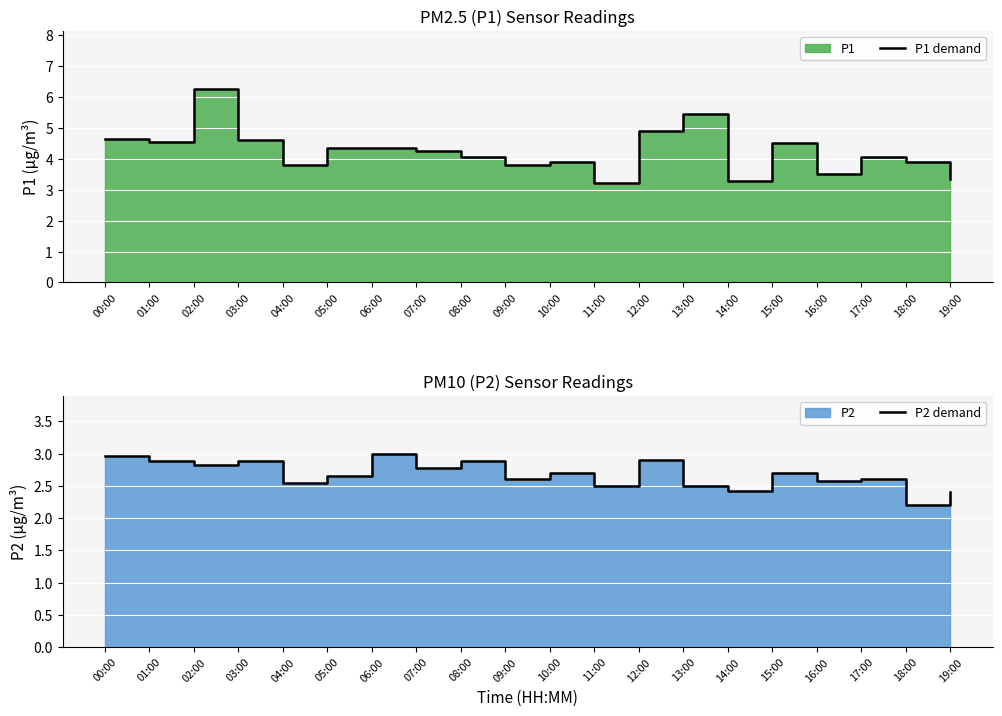

What is the smallest value displayed?

2.2